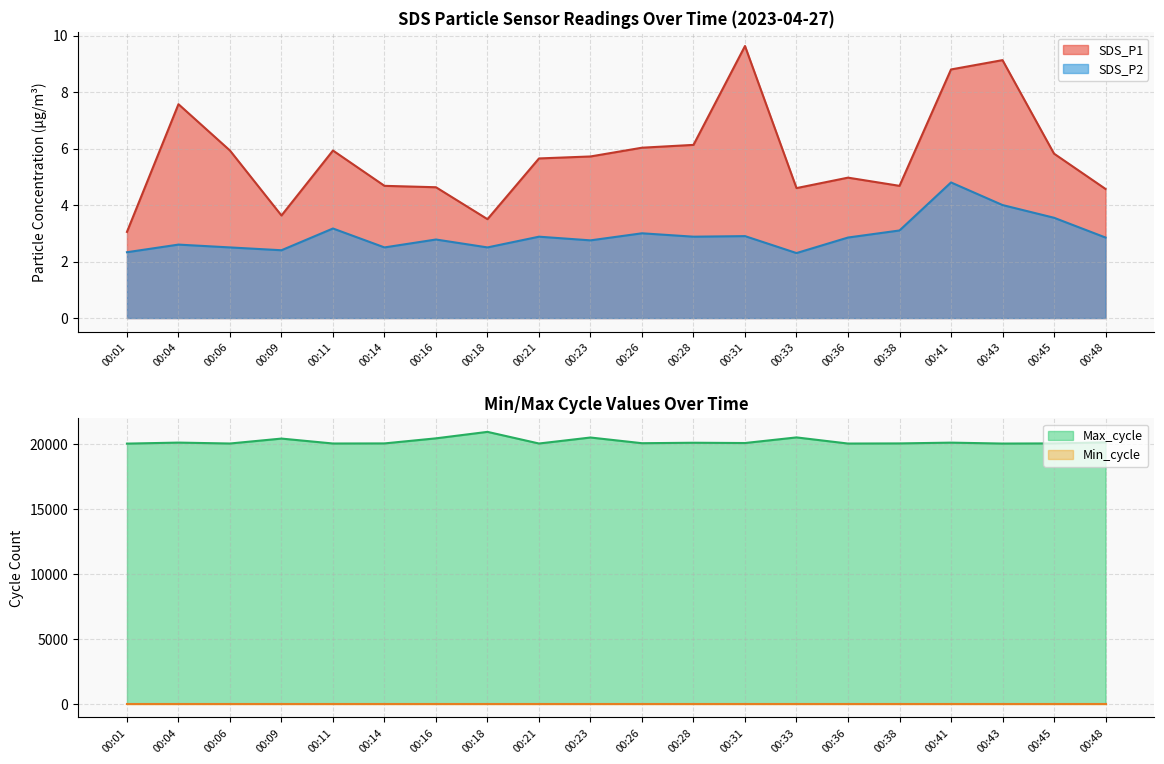

What is the average value of the SDS_P2 series?

2.9